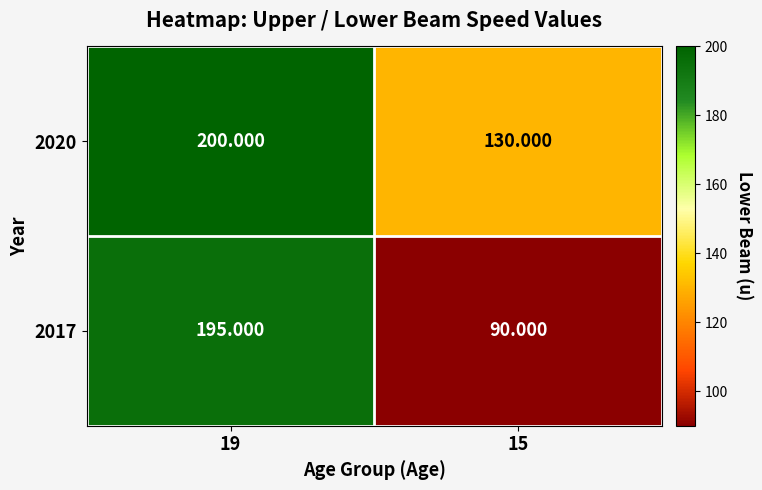

Is the value of 2020 at 15 greater than the value of 2017 at 19?

No